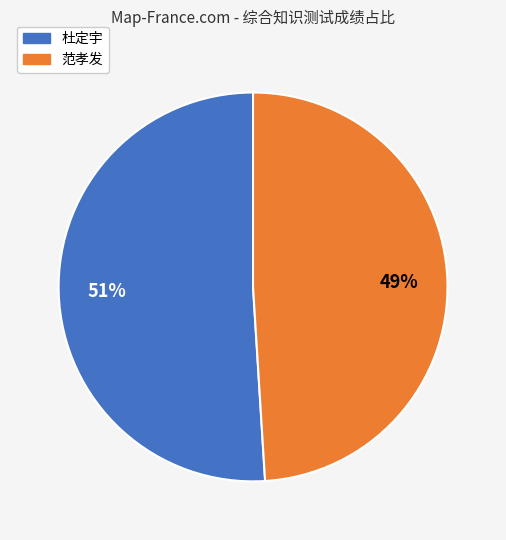

To the nearest percent, what is the difference between the largest and smallest slice percentages?

2%